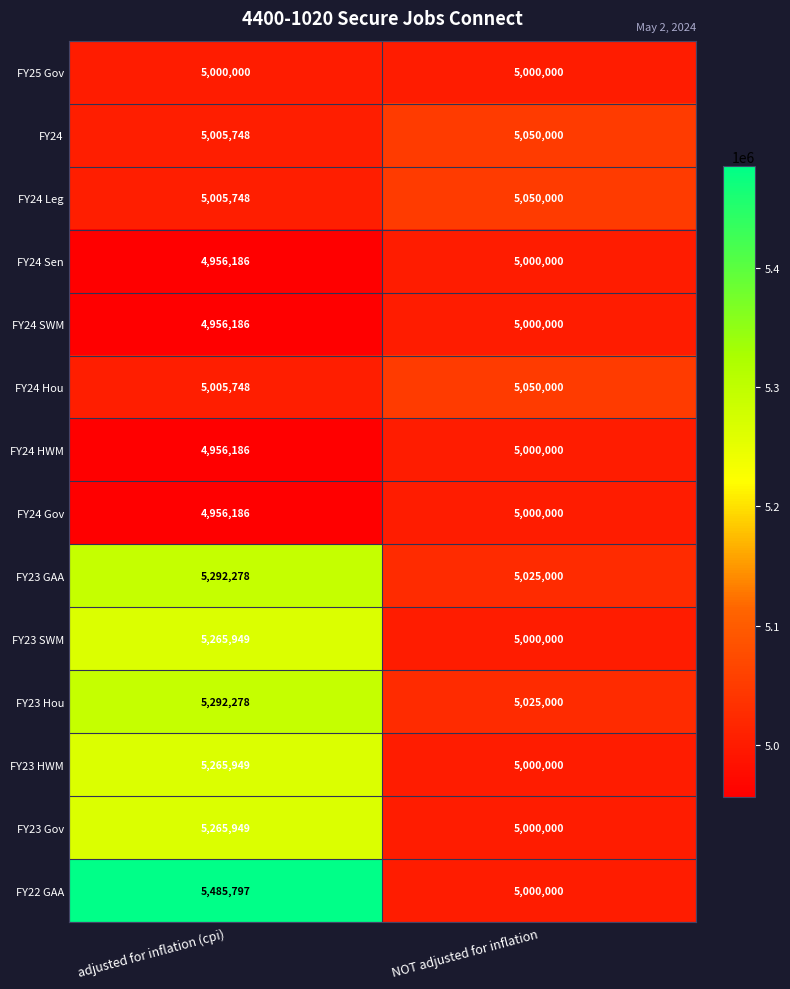

At which label is FY24 HWM closest to 4978093?

adjusted for inflation (cpi)